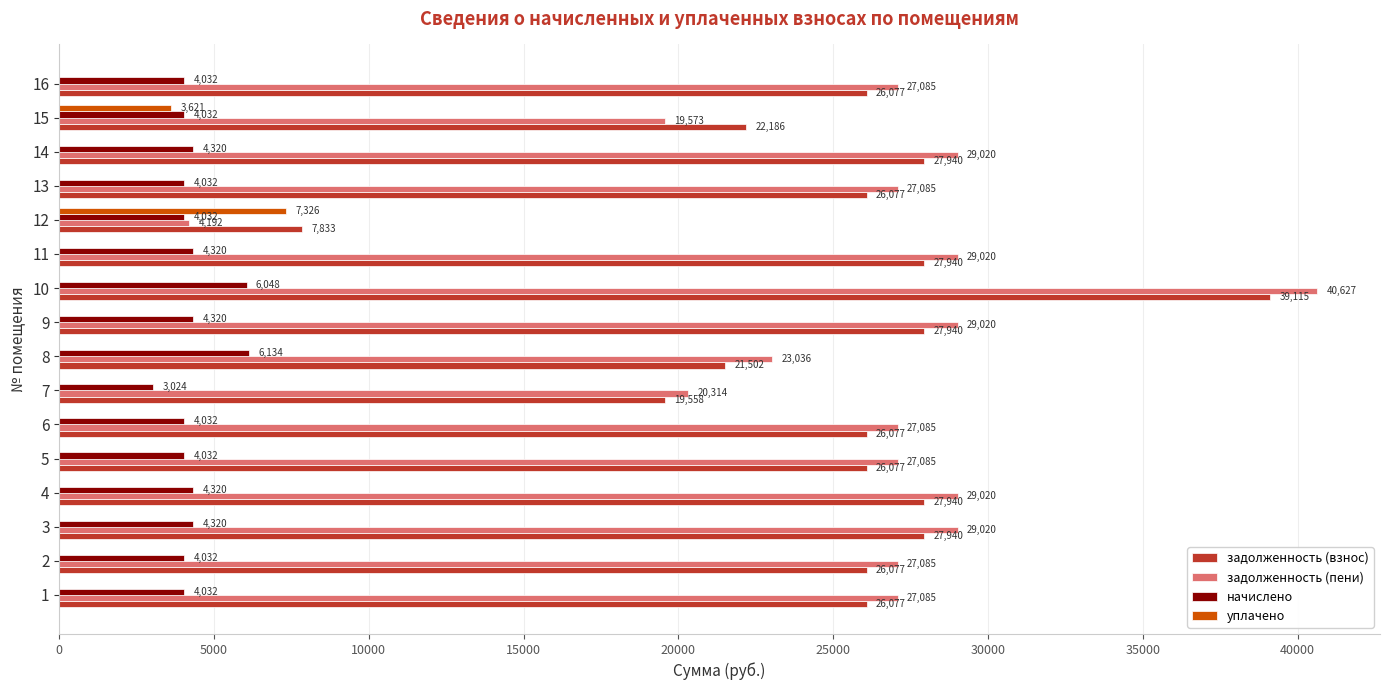

What are all the series names shown in the legend?

задолженность (взнос), задолженность (пени), начислено, уплачено